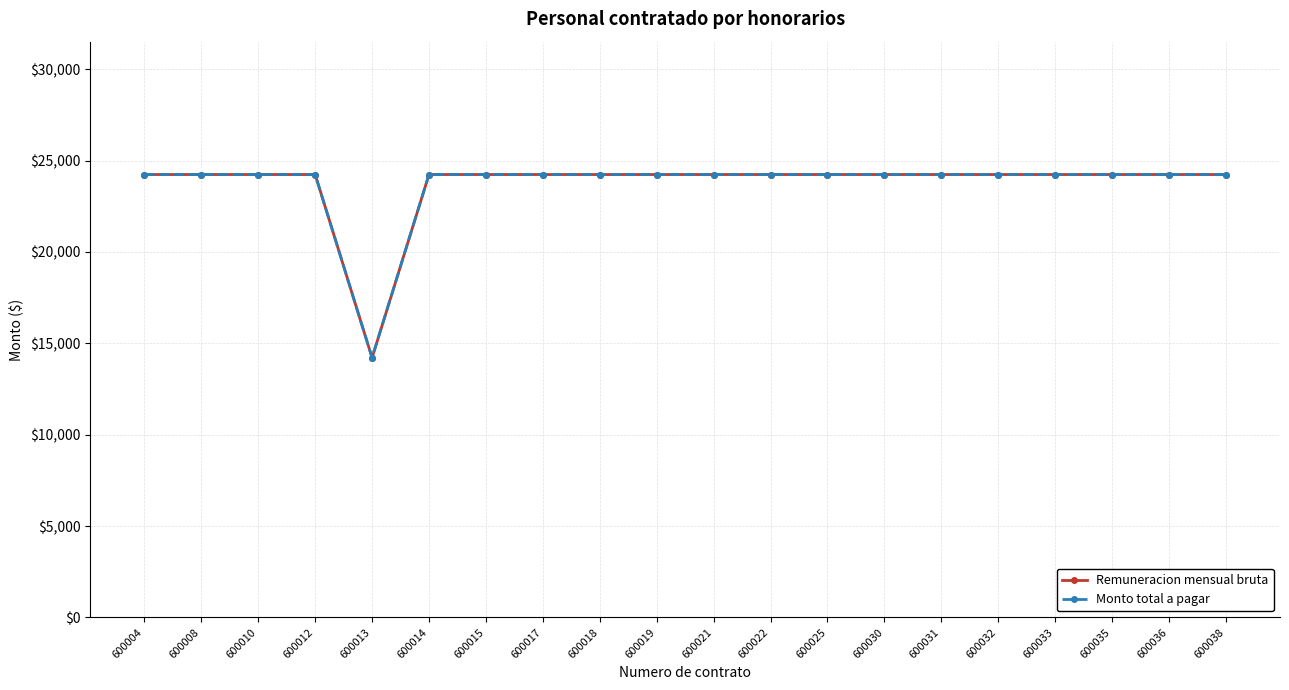

Where is the first local minimum for Remuneracion mensual bruta?

600013